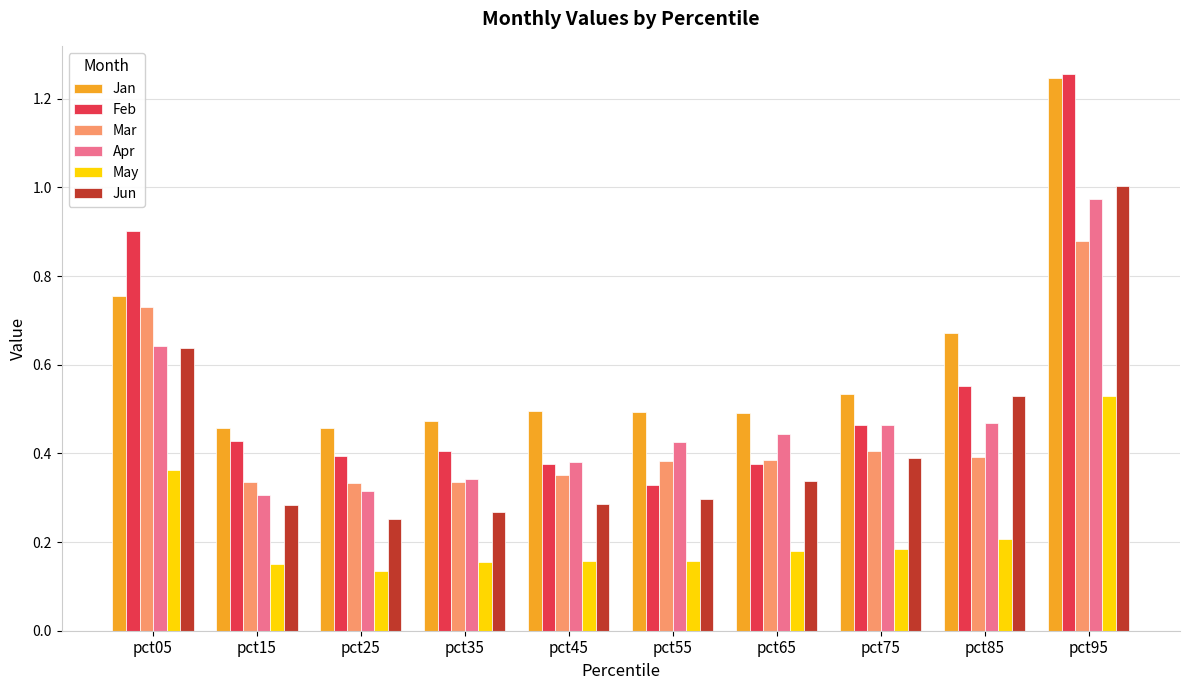

True or false: Jun has a value of 0.3 at pct35.

True